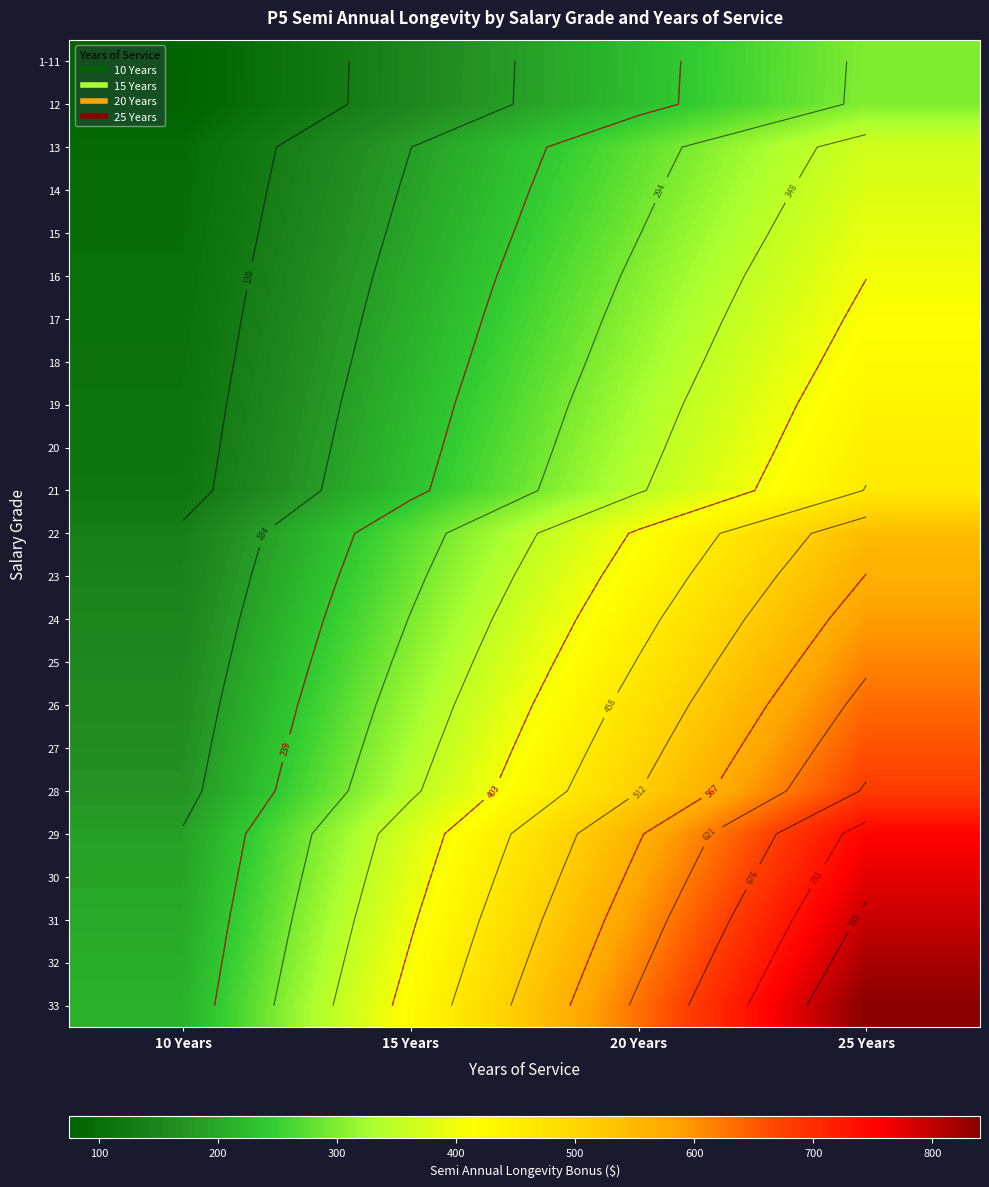

How many data points in 24 are above 443?

2